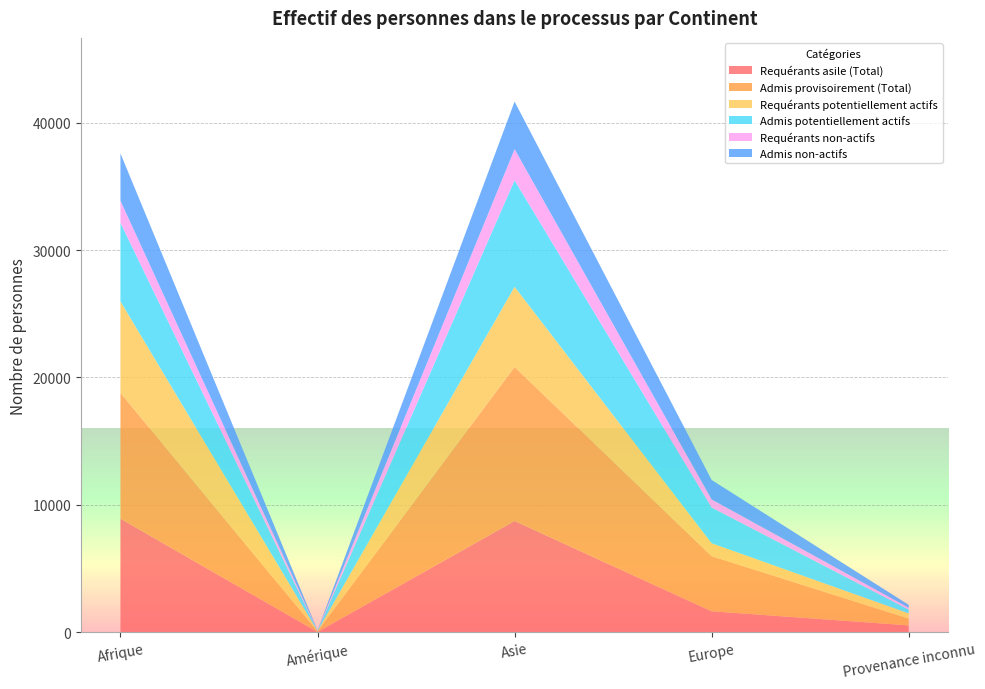

Reading left to right, what are all the values shown in this chart?

Requérants asile (Total): 8914	25	8735	1648	540
Admis provisoirement (Total): 9879	51	12092	4328	535
Requérants potentiellement actifs: 7183	18	6291	1011	407
Admis potentiellement actifs: 6169	36	8358	2803	306
Requérants non-actifs: 1731	7	2444	637	133
Admis non-actifs: 3710	15	3734	1525	229